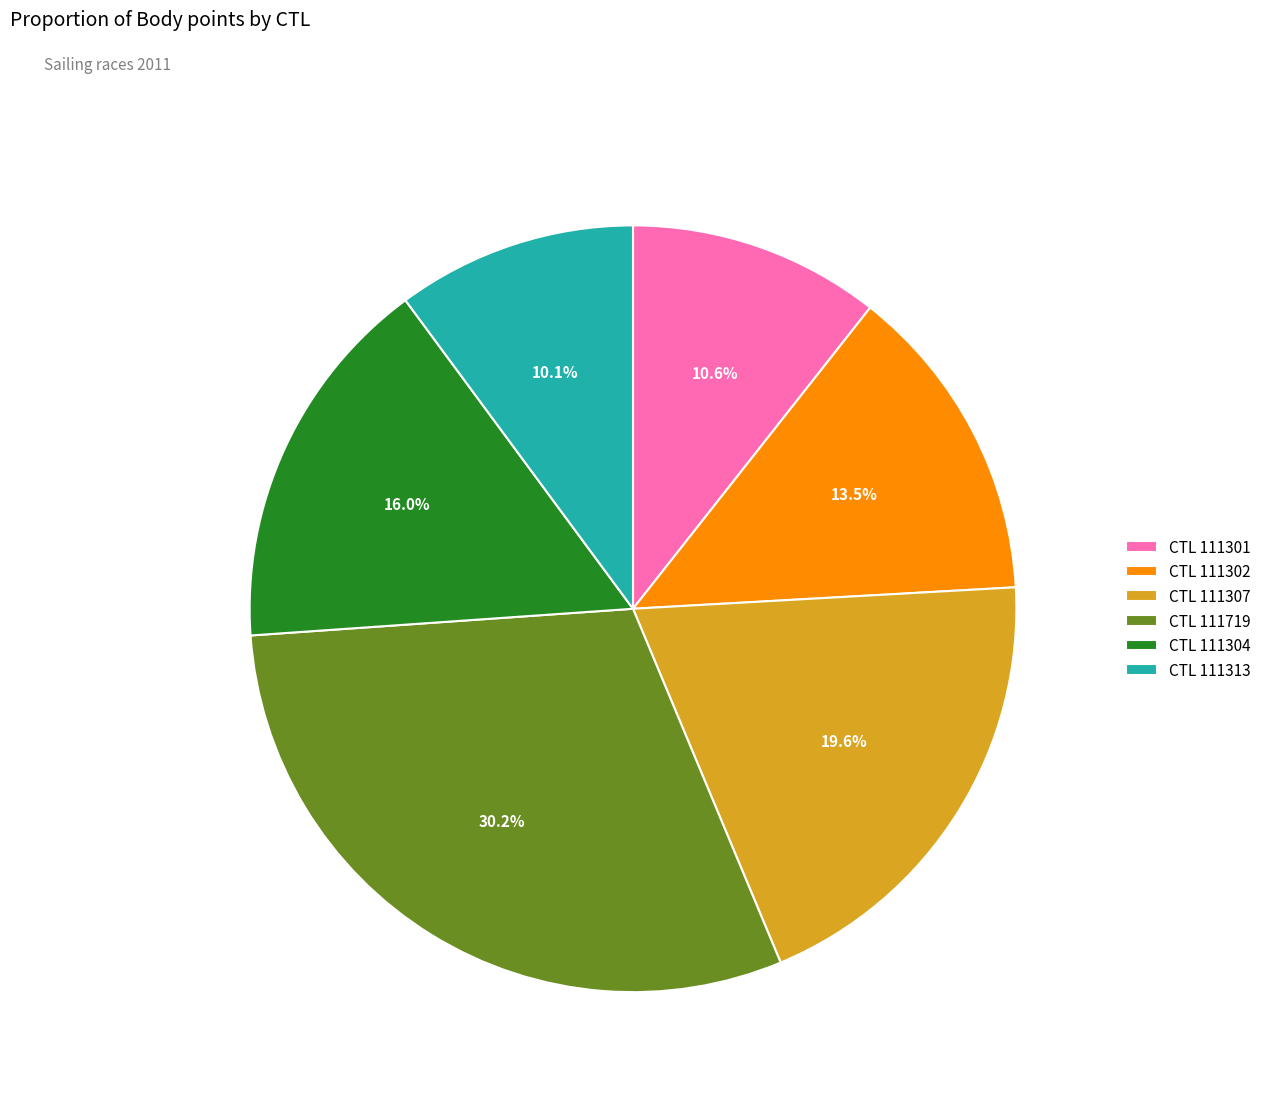

Does CTL 111302 account for over 50% of the chart?

No